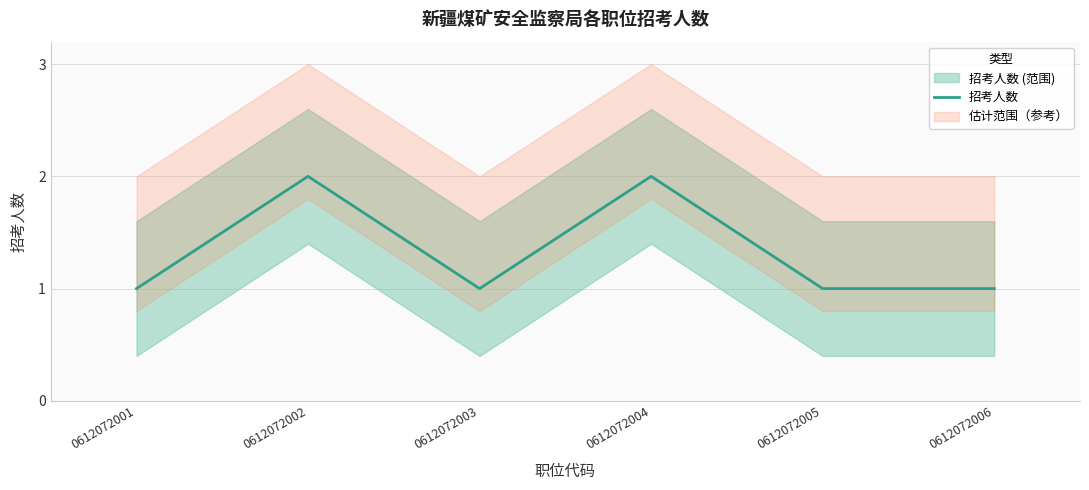

How many categories are shown in the chart?

6